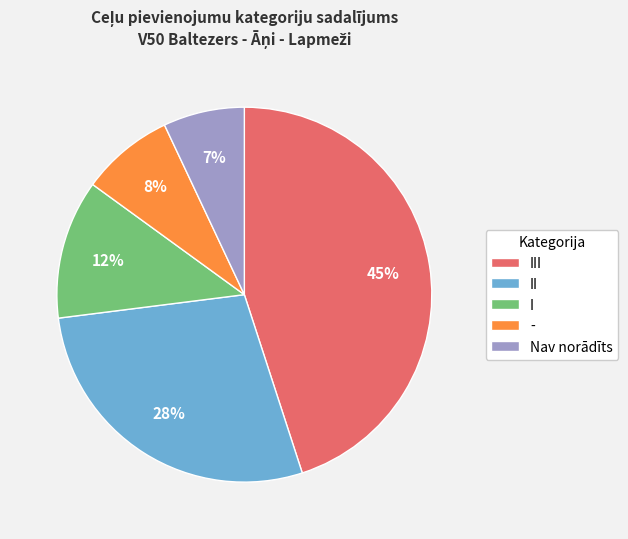

Rank the categories by value from lowest to highest.

Nav norādīts, -, I, II, III